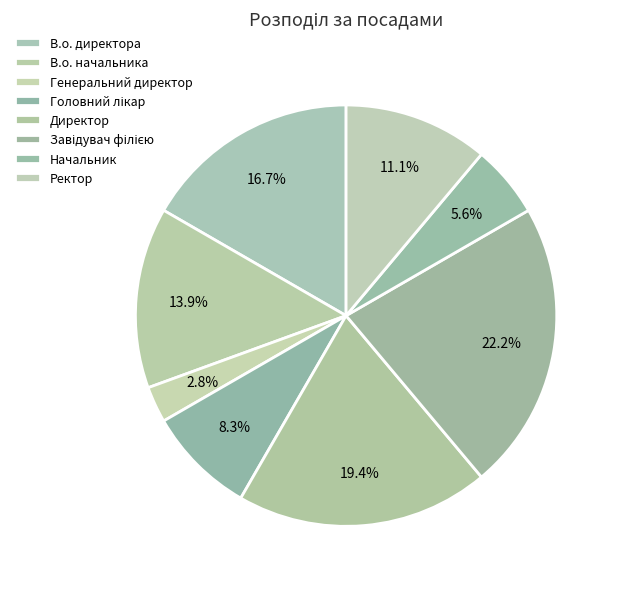

What is the total percentage of Ректор and Начальник?

16.7%